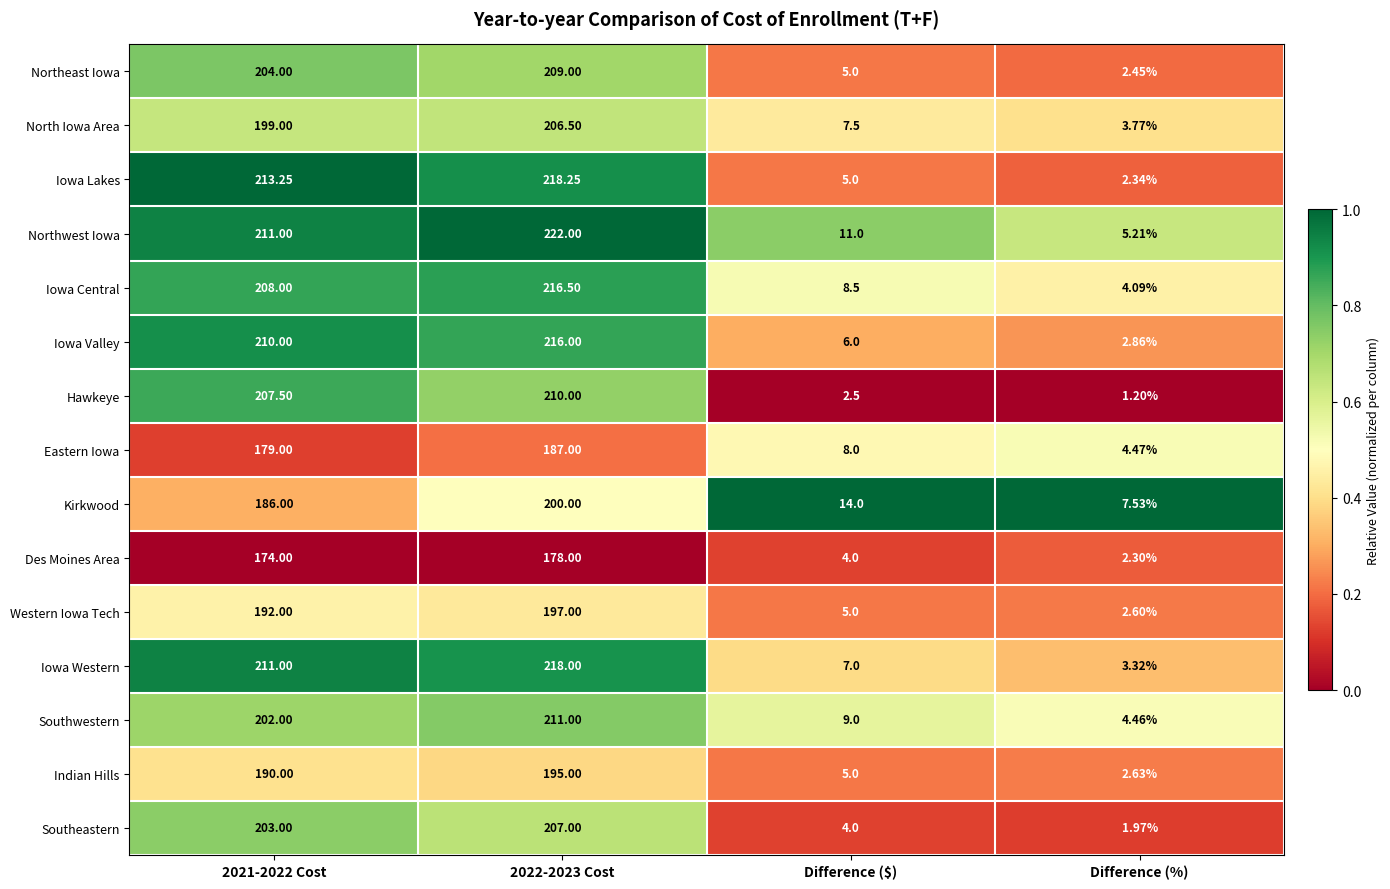

Is the value of Iowa Lakes at Difference (%) greater than the value of Southeastern at 2022-2023 Cost?

No